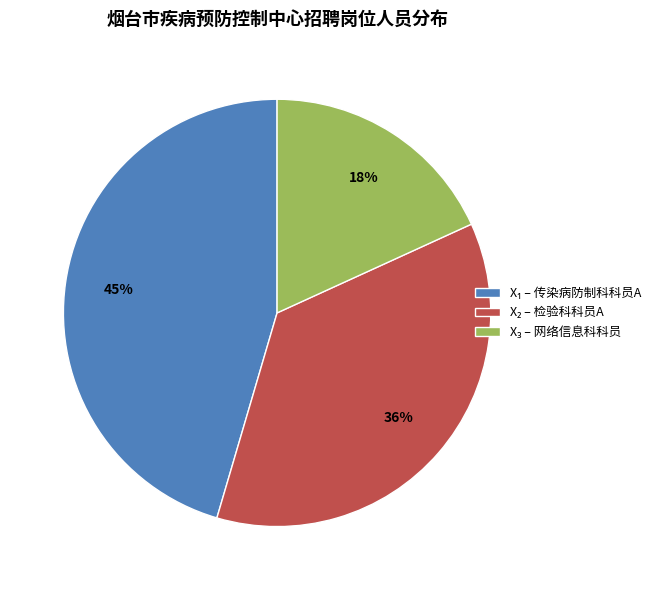

Does any single category account for the majority?

No